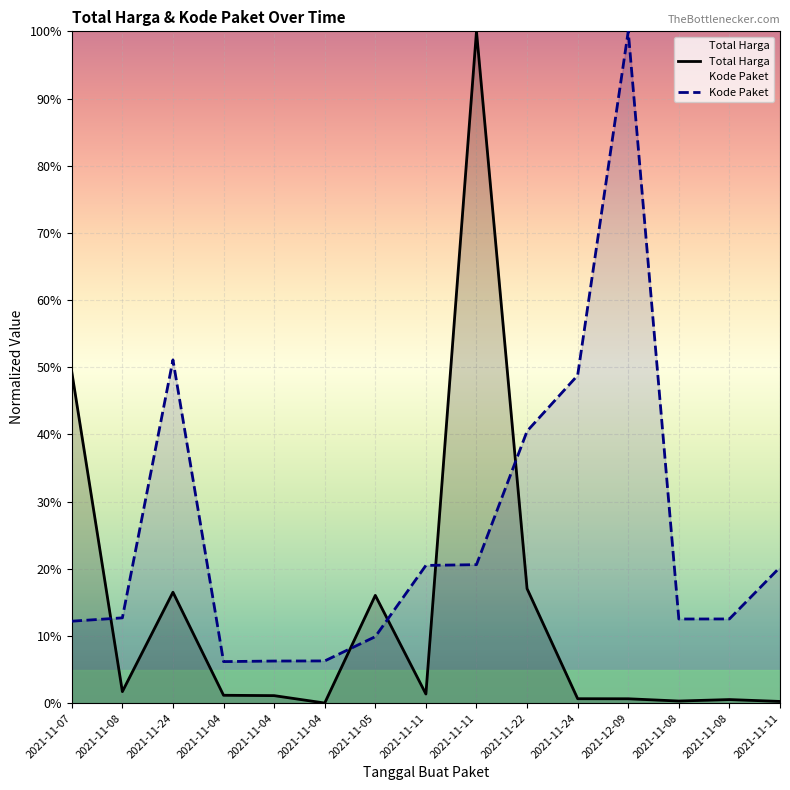

Reading left to right, transcribe all the data shown in this chart.

Total Harga: 49.3	1.7	16.5	1.2	1.1	0.0	16.0	1.4	100.0	17.0	0.7	0.7	0.3	0.5	0.3
Kode Paket: 12.2	12.7	51.1	6.2	6.3	6.3	9.9	20.5	20.6	40.5	48.8	100.0	12.5	12.5	20.2